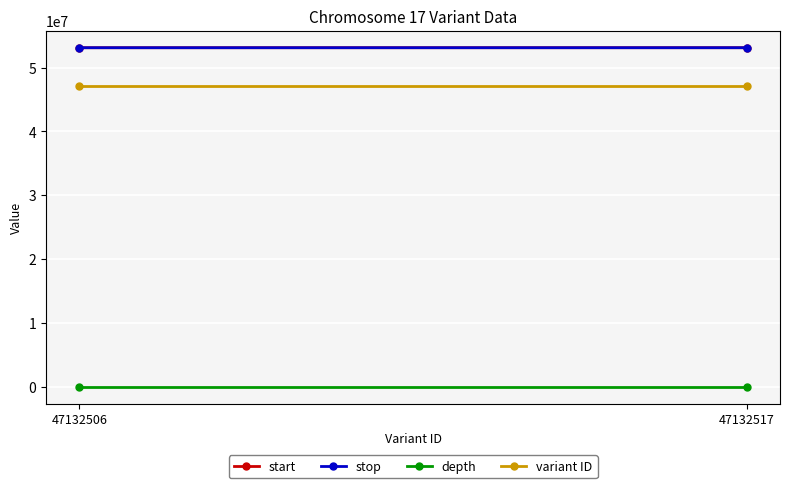

How many lines are shown in the chart?

4